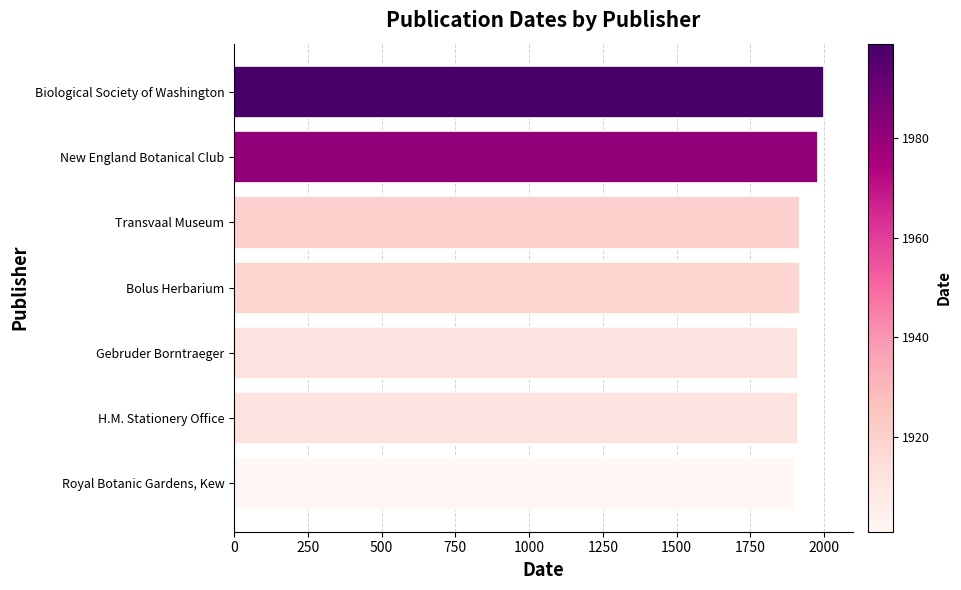

What is the difference between the maximum and minimum values?

98